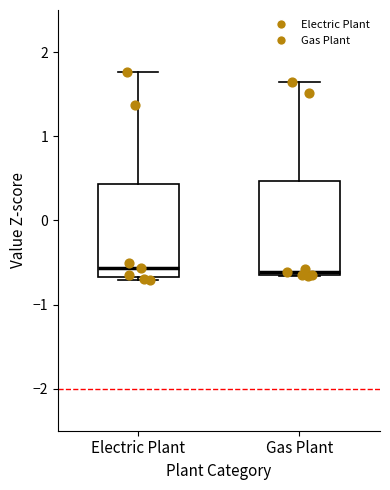

Reading left to right, read every box against the y-axis: the position of its median line, the range the box covers, and the ends of its whiskers. The values are not printed on the chart, so give them approximately, as read against the axis.

Electric Plant: median -0.6, box -0.7 to 0.4, whiskers -0.7 (just below the box's lower edge) to 1.8
Gas Plant: median -0.6, box -0.7 to 0.5, whiskers -0.7 to 1.6